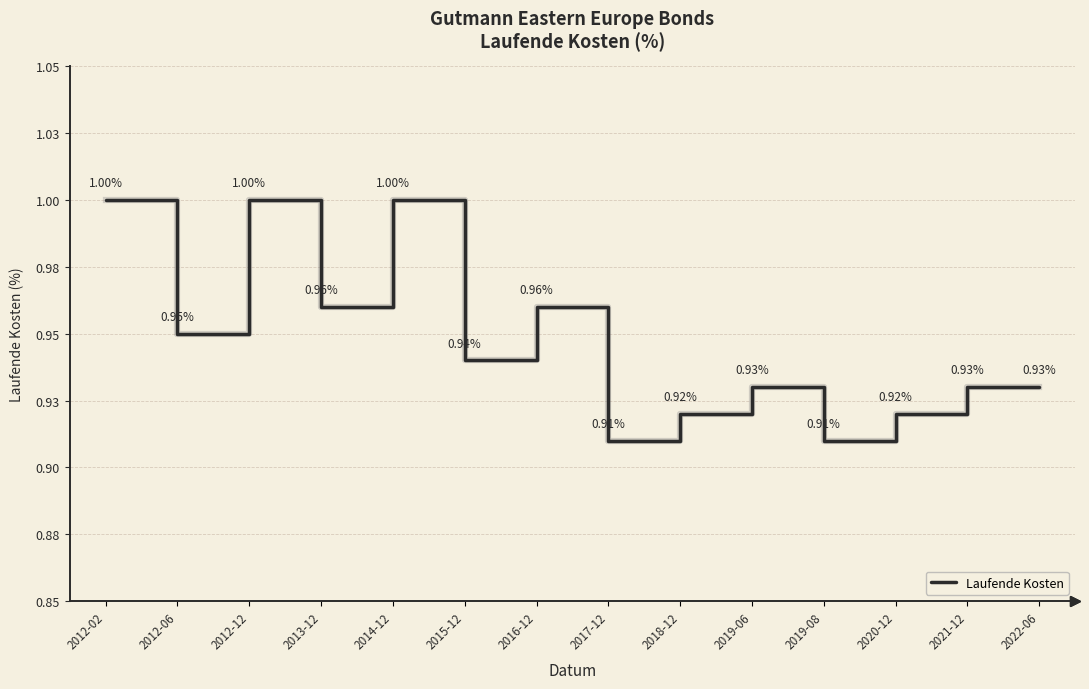

How many values are between 0 and 1?

14